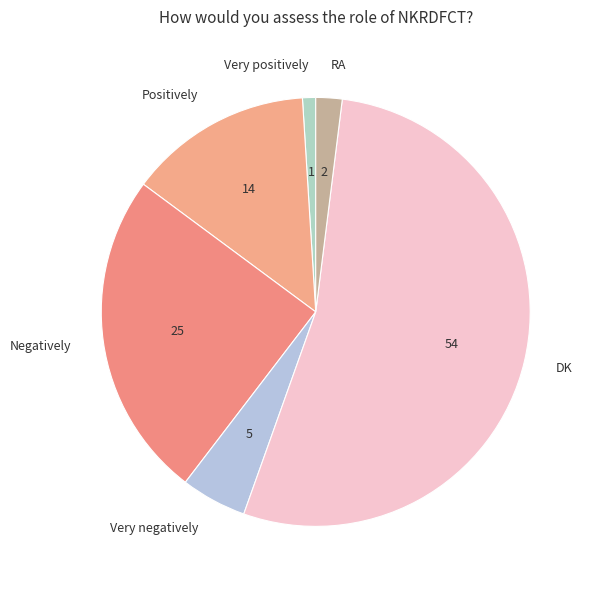

Rank the categories by value from highest to lowest.

DK, Negatively, Positively, Very negatively, RA, Very positively